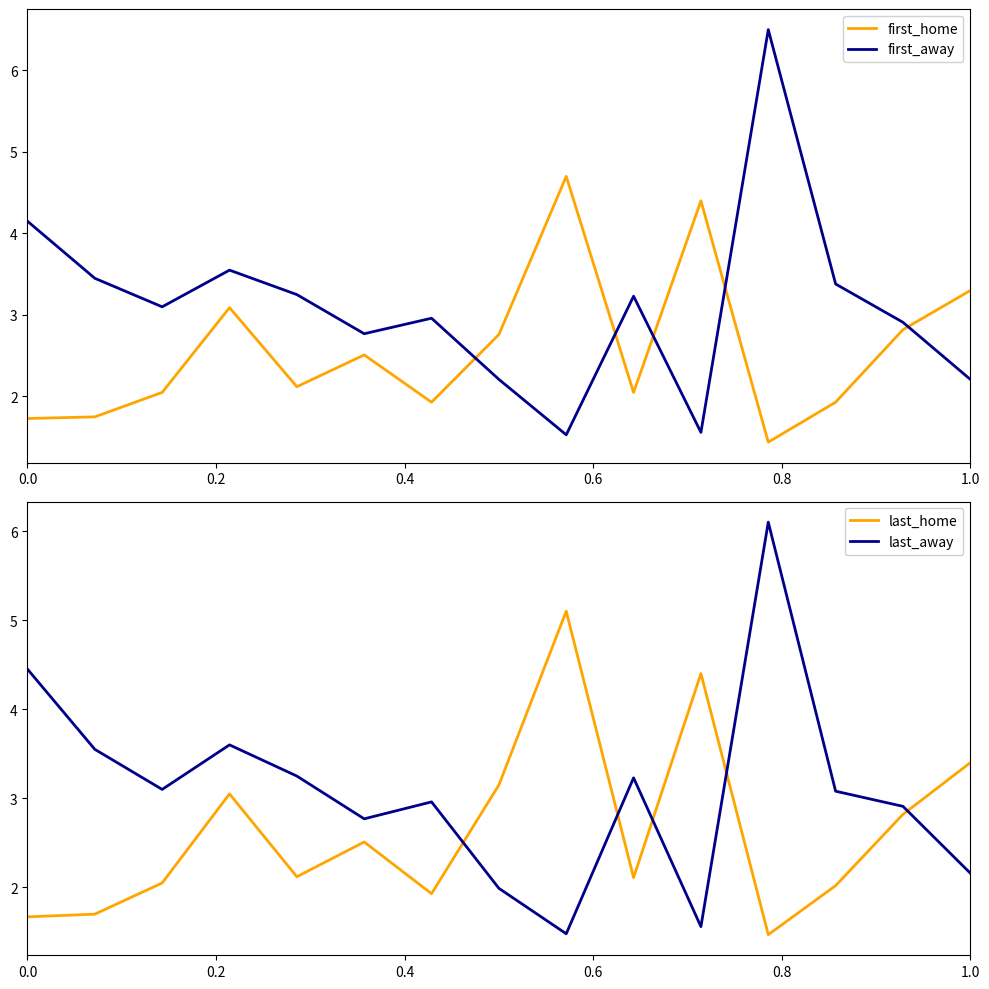

Which series has the largest total across all categories?

first_away